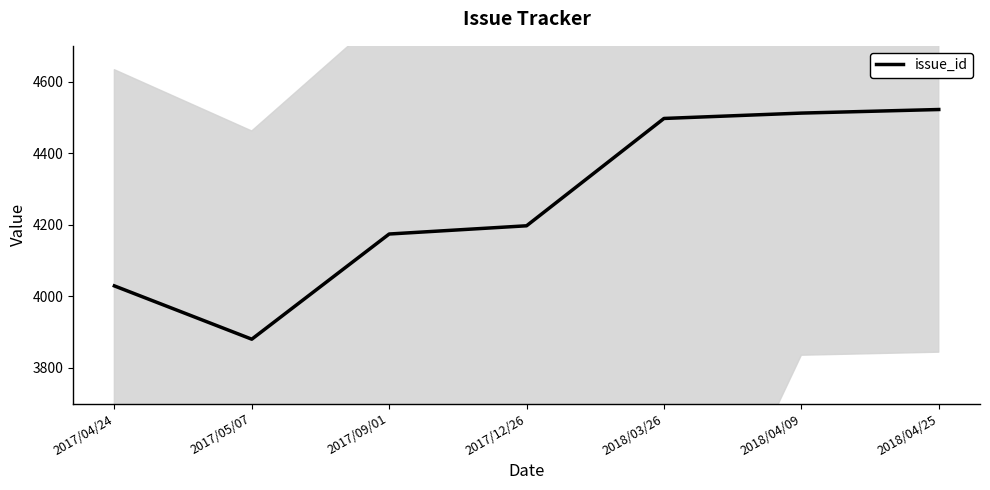

How many distinct data groups are displayed?

1